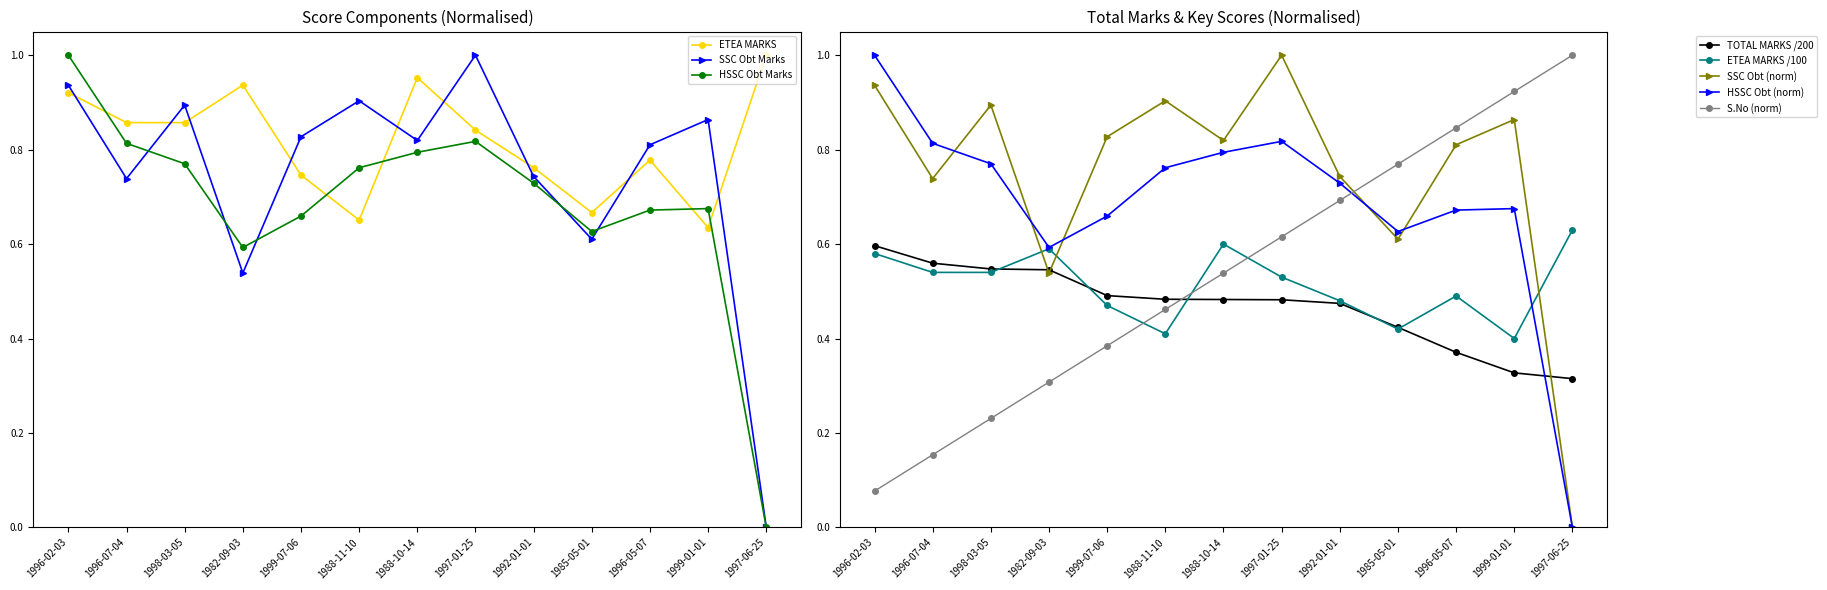

What are all the series names shown in the legend?

S.No, ETEA MARKS, SSC Obt Marks, HSSC Obt Marks, TOTAL MARKS